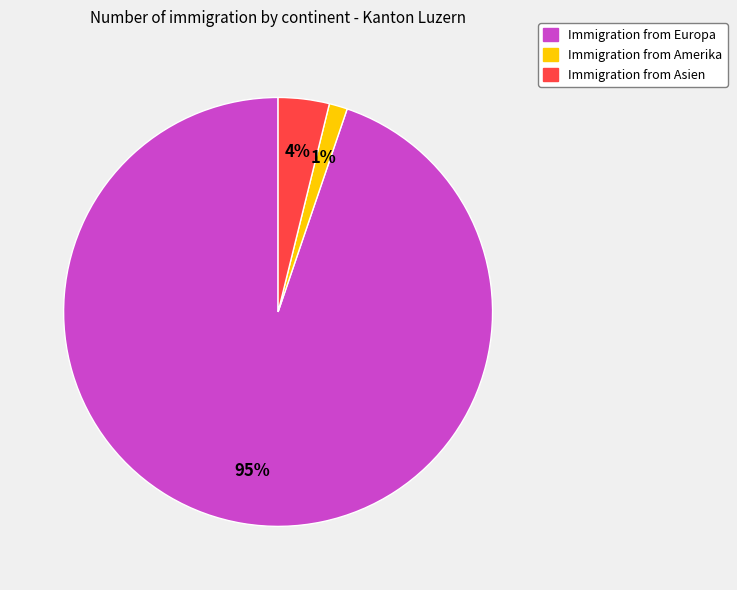

Do Immigration from Amerika and Immigration from Europa together represent more than half of the pie?

Yes